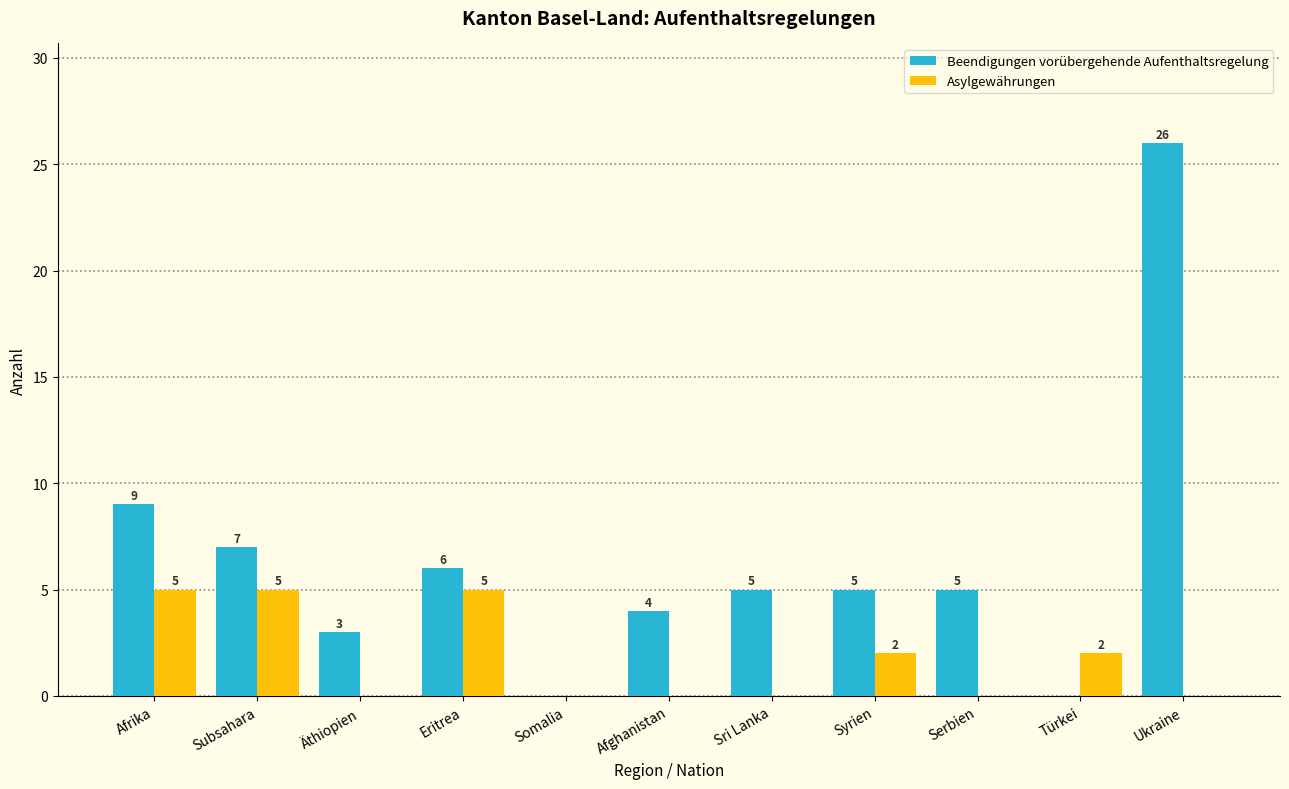

Reading left to right, transcribe all the data shown in this chart.

Beendigungen vorübergehende Aufenthaltsregelung: Afrika=9	Subsahara=7	Äthiopien=3	Eritrea=6	Somalia=0	Afghanistan=4	Sri Lanka=5	Syrien=5	Serbien=5	Türkei=0	Ukraine=26
Asylgewährungen: Afrika=5	Subsahara=5	Äthiopien=0	Eritrea=5	Somalia=0	Afghanistan=0	Sri Lanka=0	Syrien=2	Serbien=0	Türkei=2	Ukraine=0